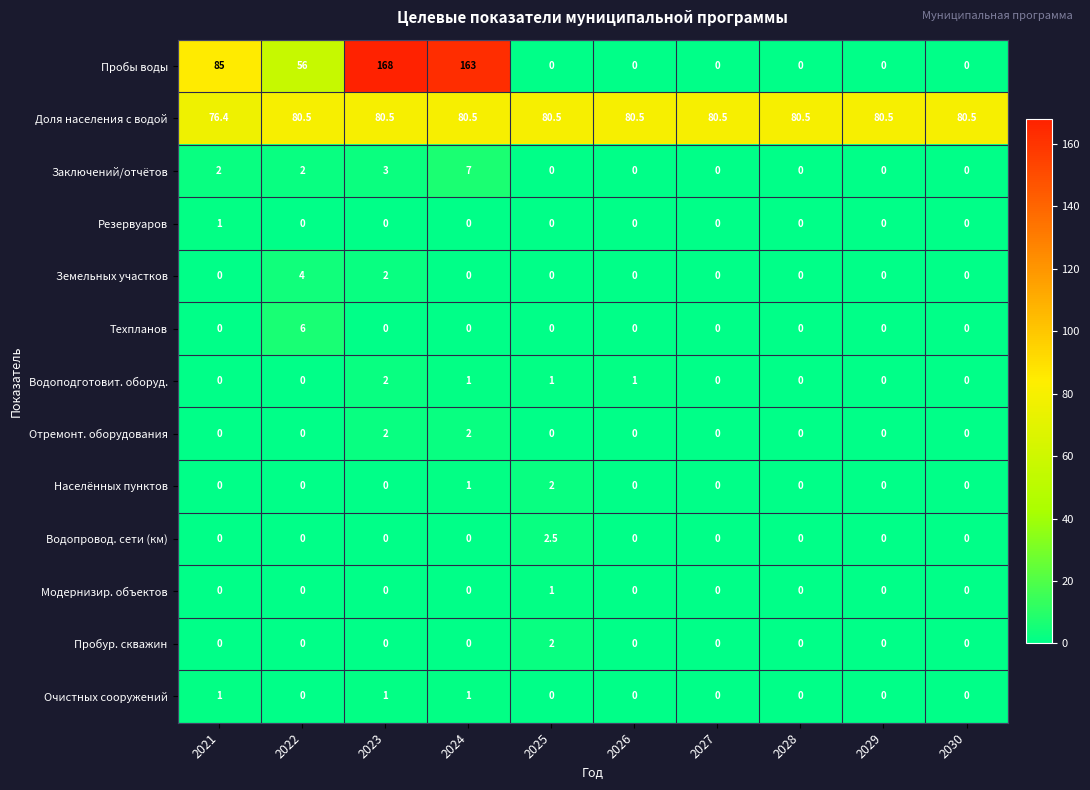

At which label does Доля населения с водой reach its minimum?

2021